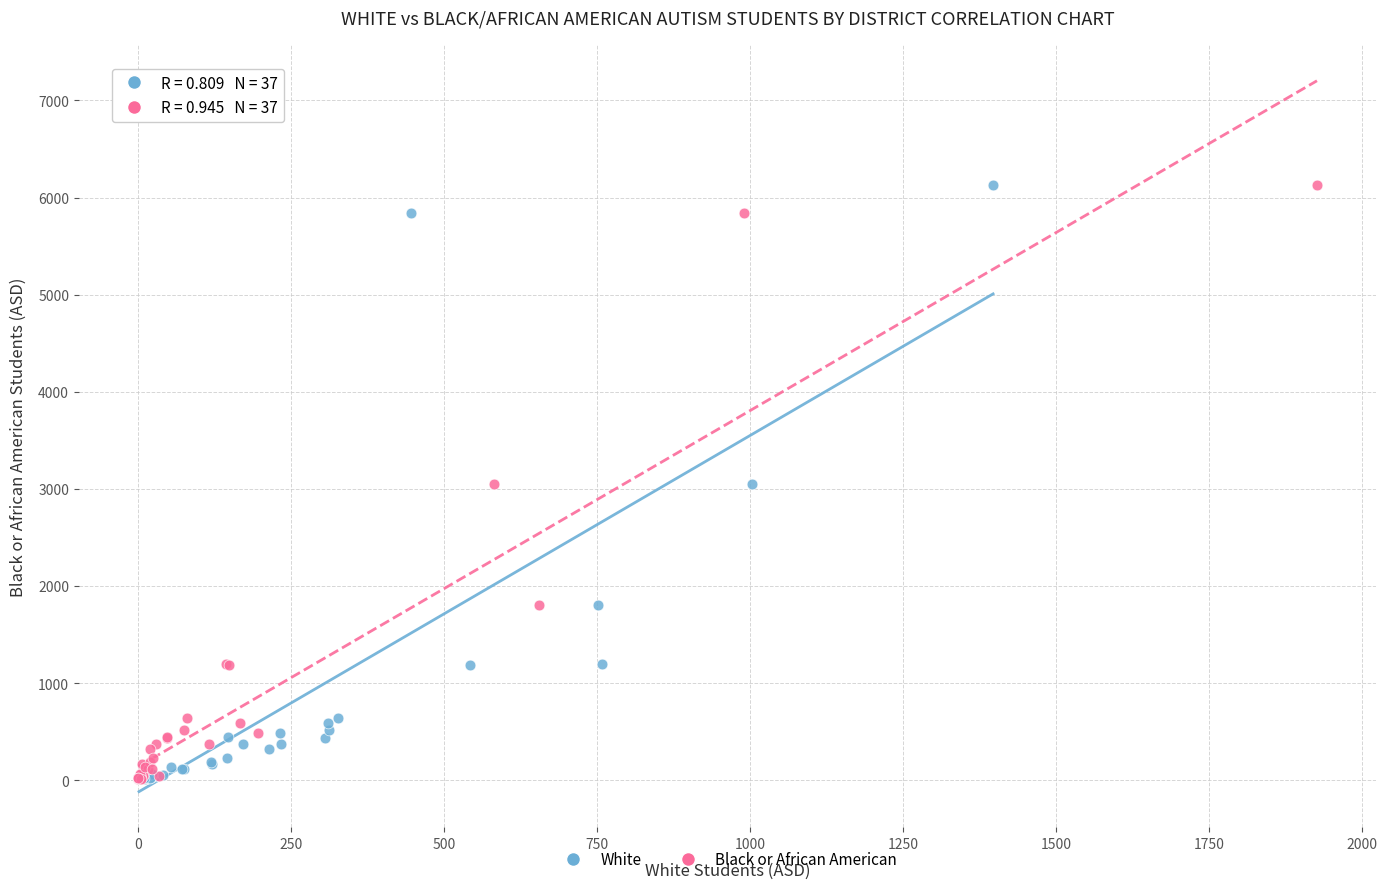

What are all the series names shown in the legend?

White, Black or African American